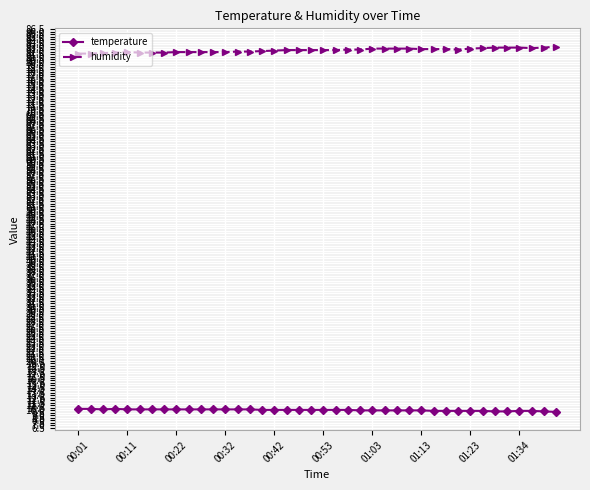

What is the sum of all temperature values?

402.5